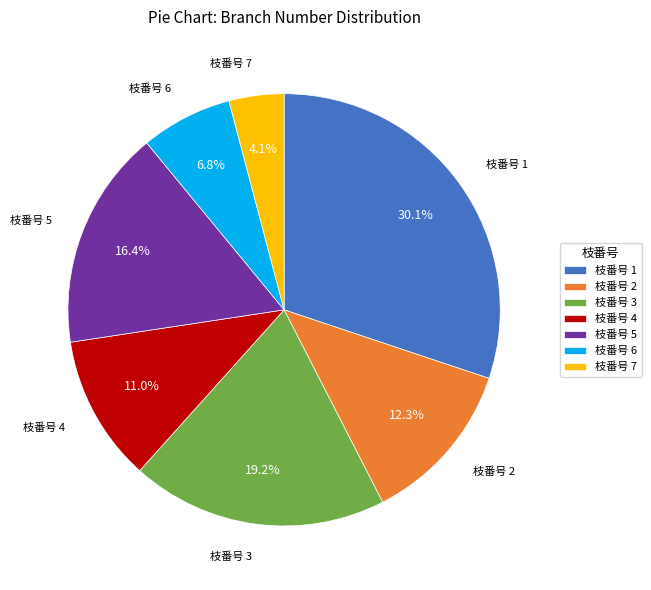

What percentage do 枝番号 2 and 枝番号 4 together represent?

23.3%